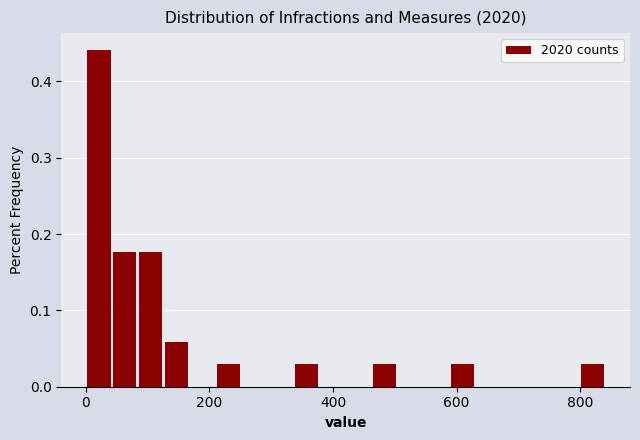

Read against the x-axis, roughly where is the centre of the tallest bar?

20